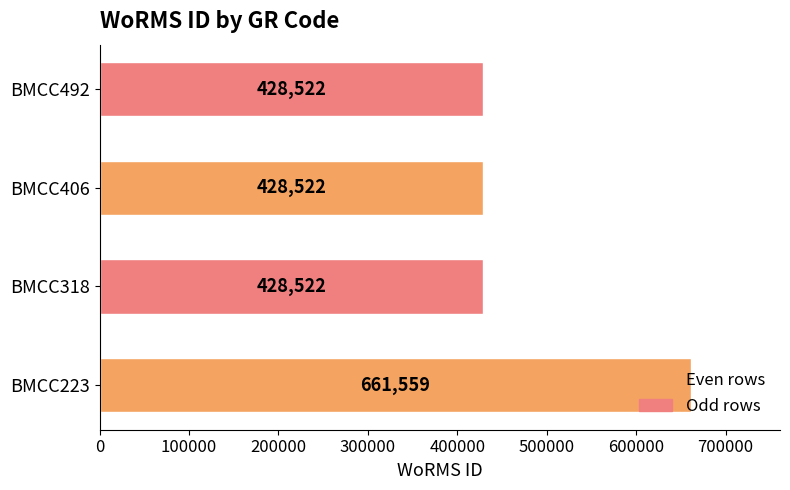

How many values are between 428522 and 661559?

4